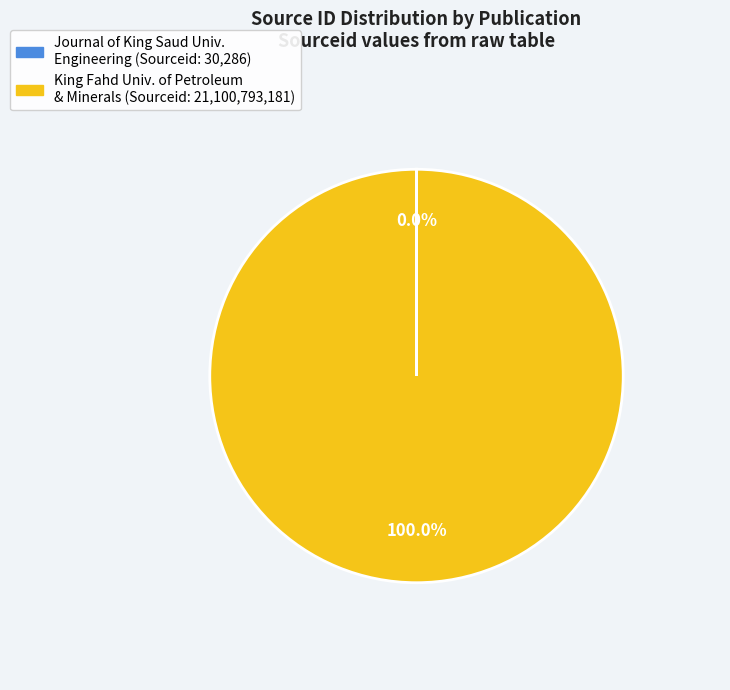

Is there any slice that represents more than half of the pie?

Yes